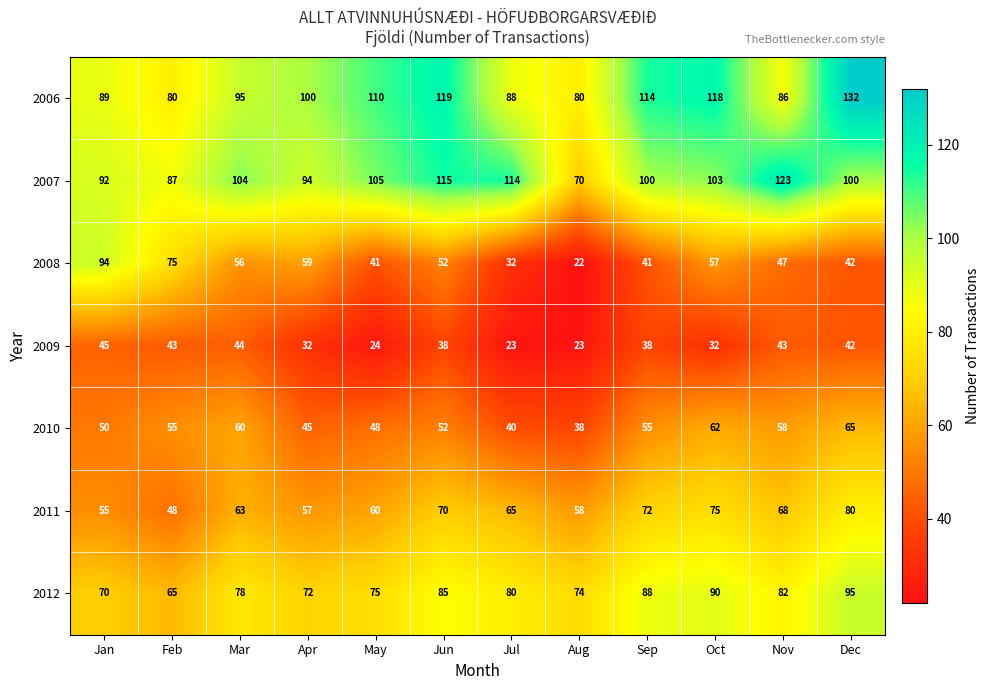

What is the sum of the 2011 values at Apr and Feb?

105